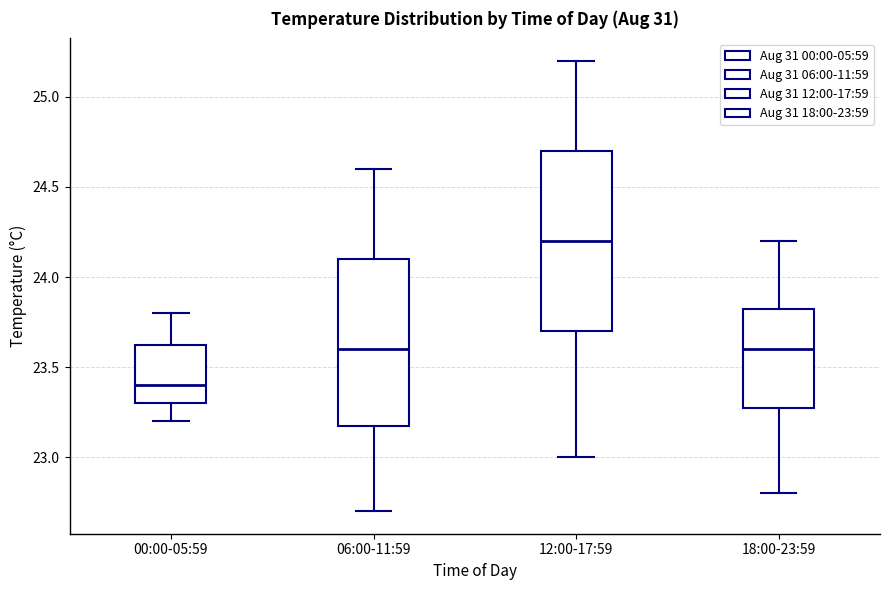

Where is the lower edge of the box for 00:00-05:59 on the y-axis? The values are not printed on the chart, so give them approximately, as read against the axis.

23.30